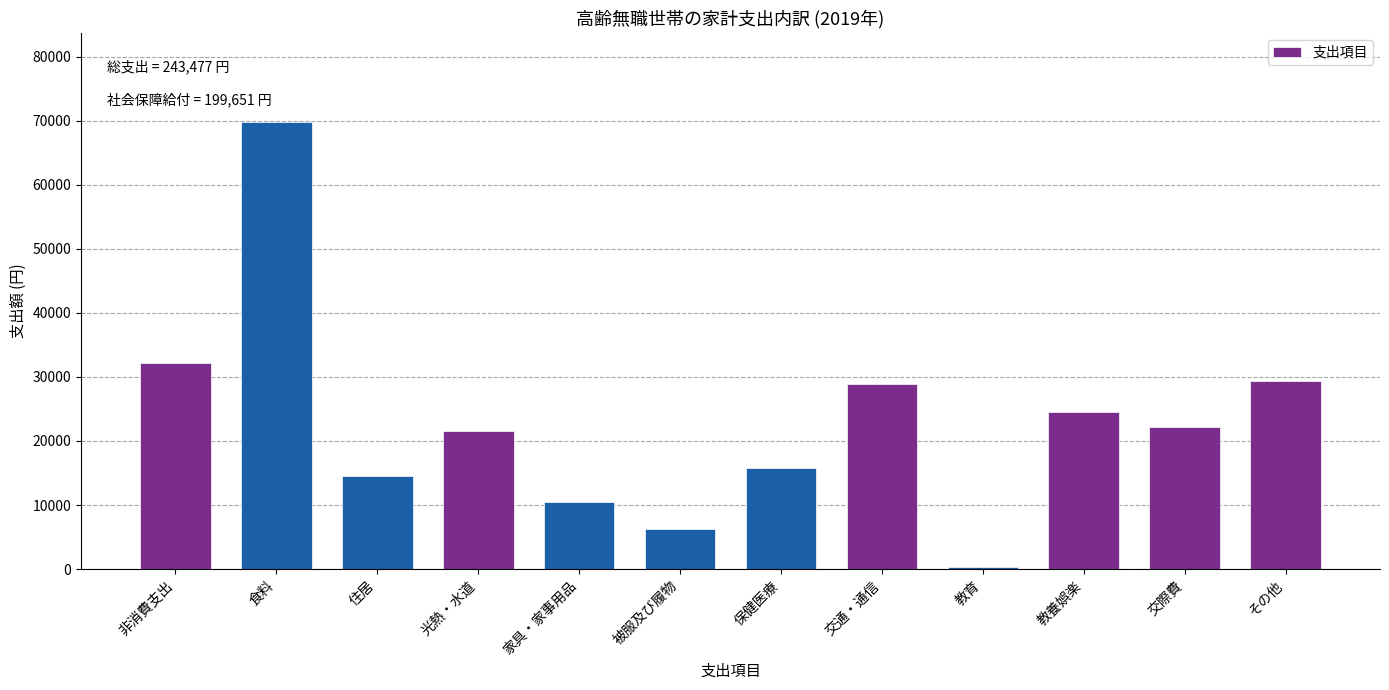

Reading left to right, what are all the values shown in this chart?

非消費支出=32188	食料=69742	住居=14500	光熱・水道=21508	家具・家事用品=10417	被服及び履物=6275	保健医療=15755	交通・通信=28954	教育=319	教養娯楽=24454	交際費=22202	その他=29351